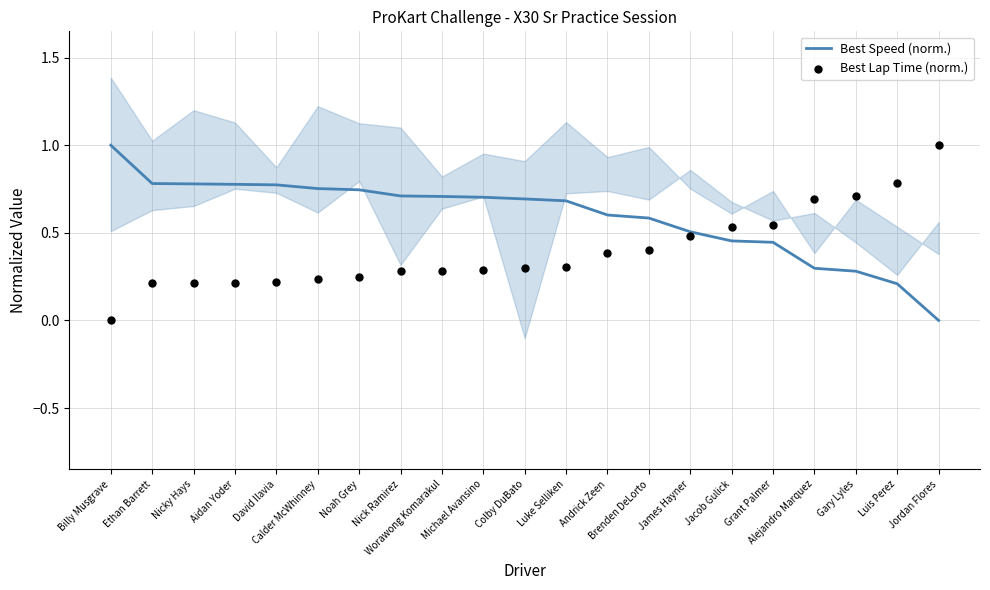

What are all the series names shown in the legend?

Best Speed (norm.), Best Lap Time (norm.)